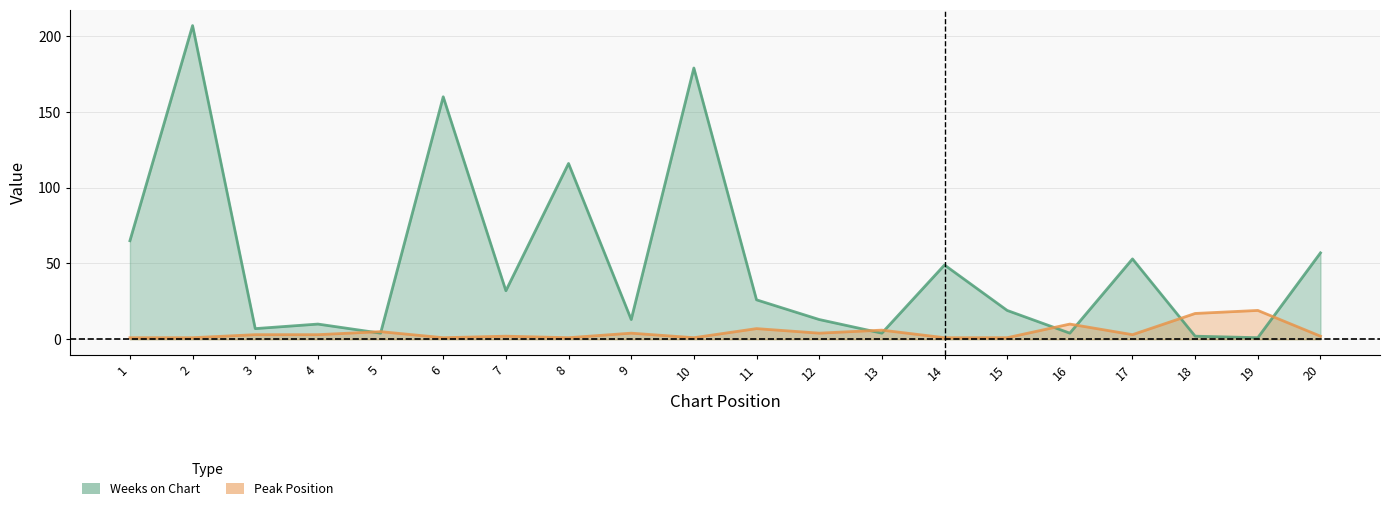

List the series in order of their overall mean, lowest first.

Peak Position, Weeks on Chart